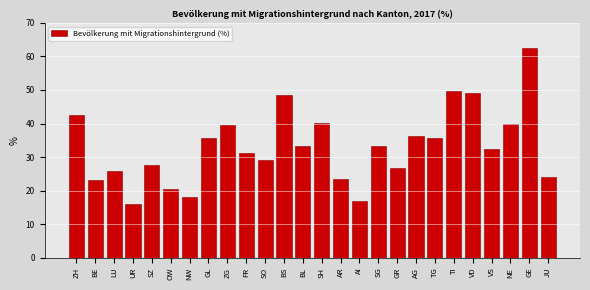

What is the difference between the maximum and minimum values?

46.5